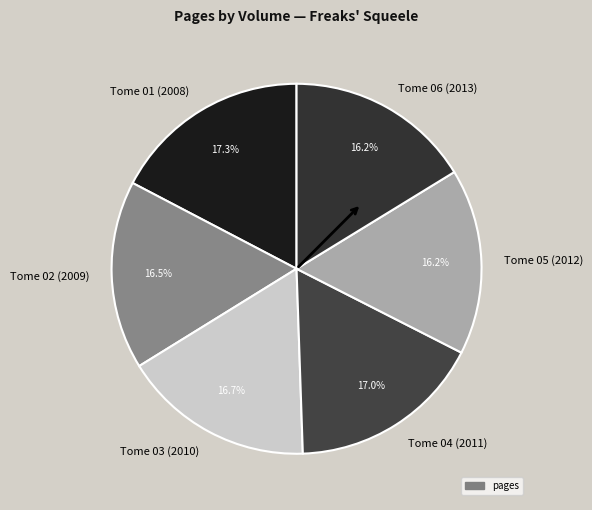

To the nearest percent, what is the difference between the Tome 03 (2010) and Tome 01 (2008) slice percentages?

1%